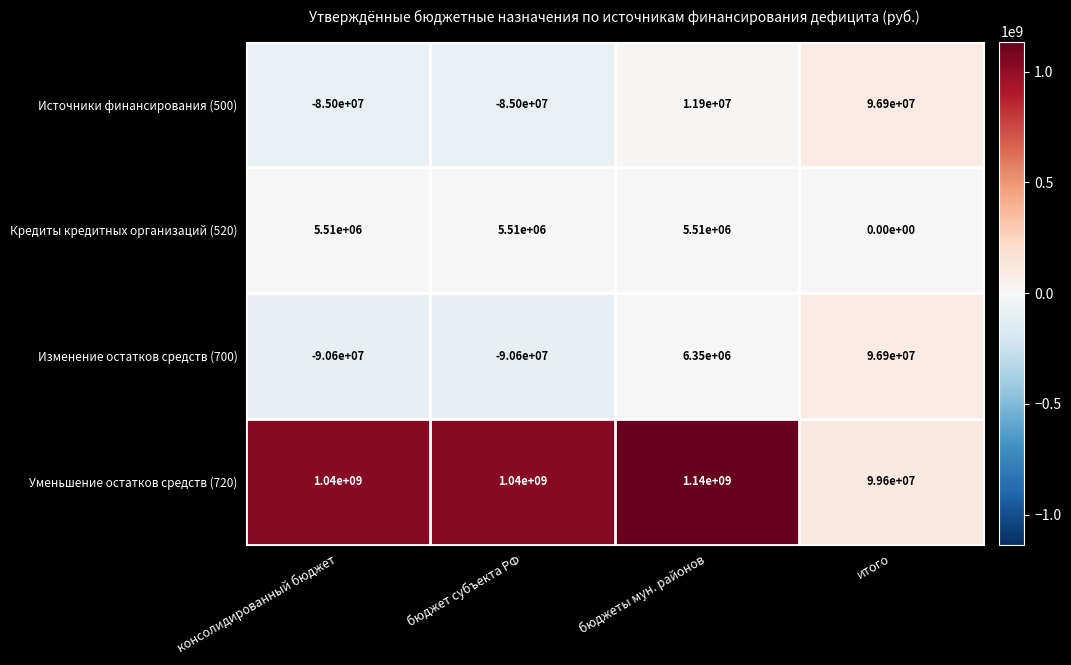

Which label corresponds to the largest value in the chart?

бюджеты мун. районов